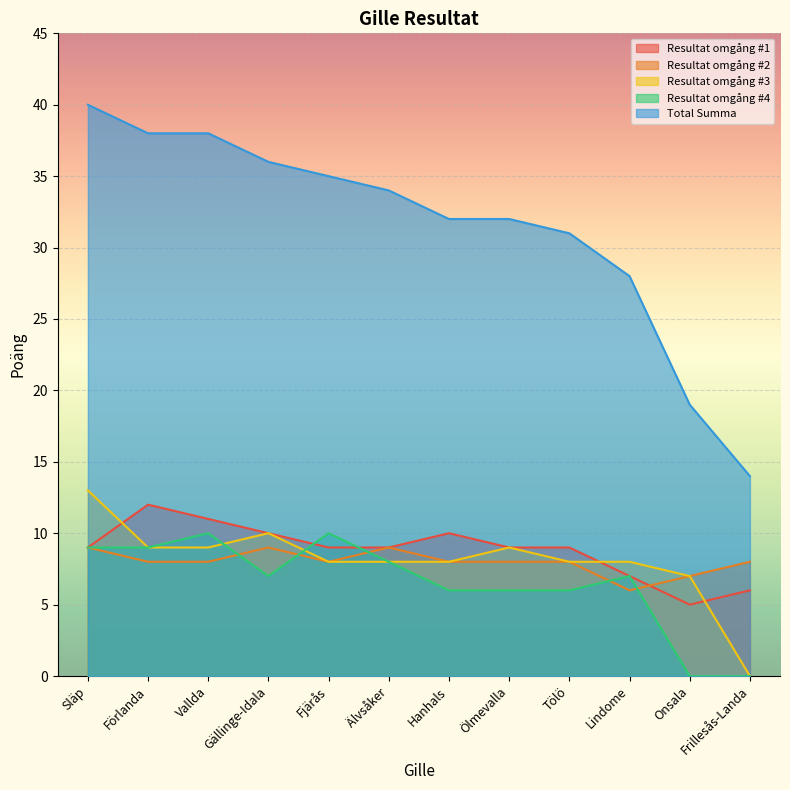

True or false: Resultat omgång #1 and Total Summa intersect in this chart.

False